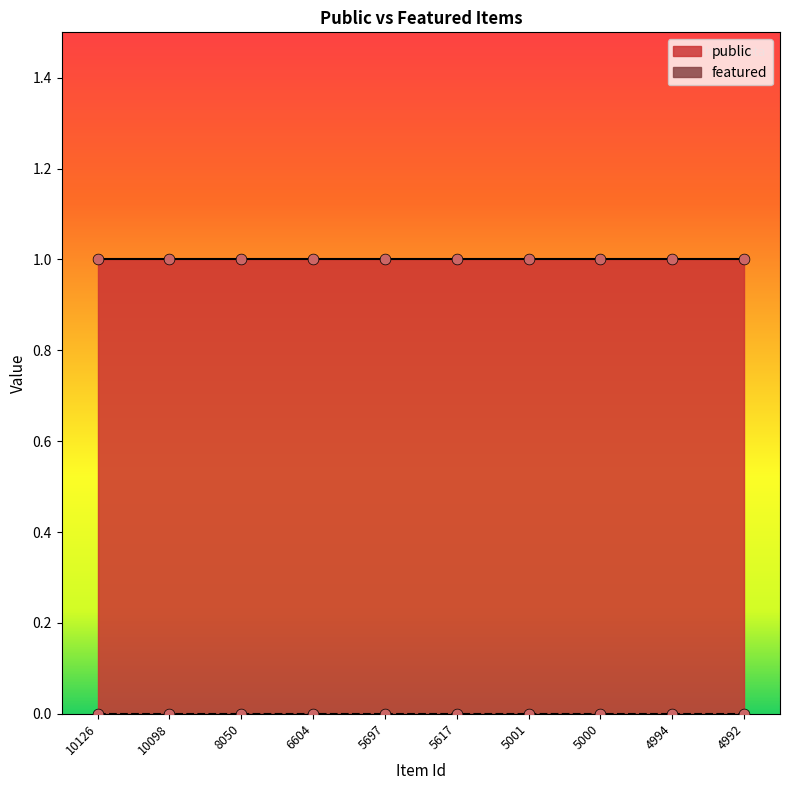

At which category is the sum across all series the highest?

10126